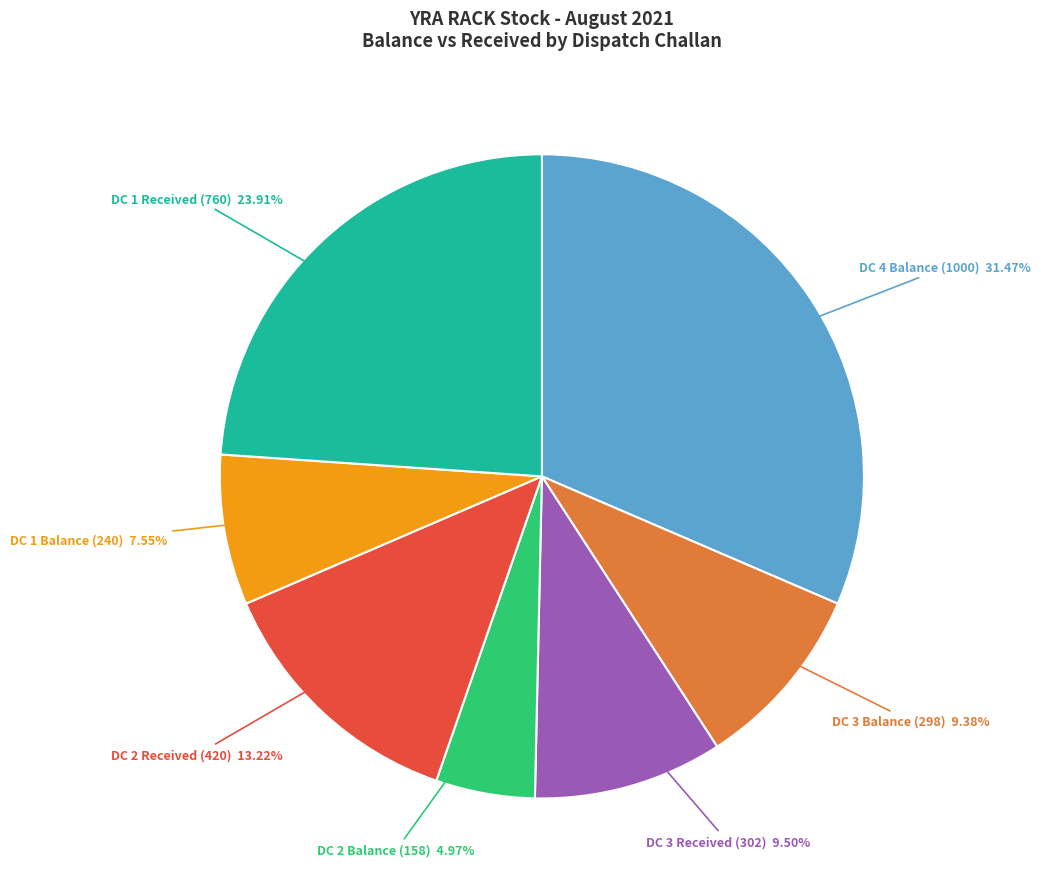

Is there a majority slice in this chart?

No